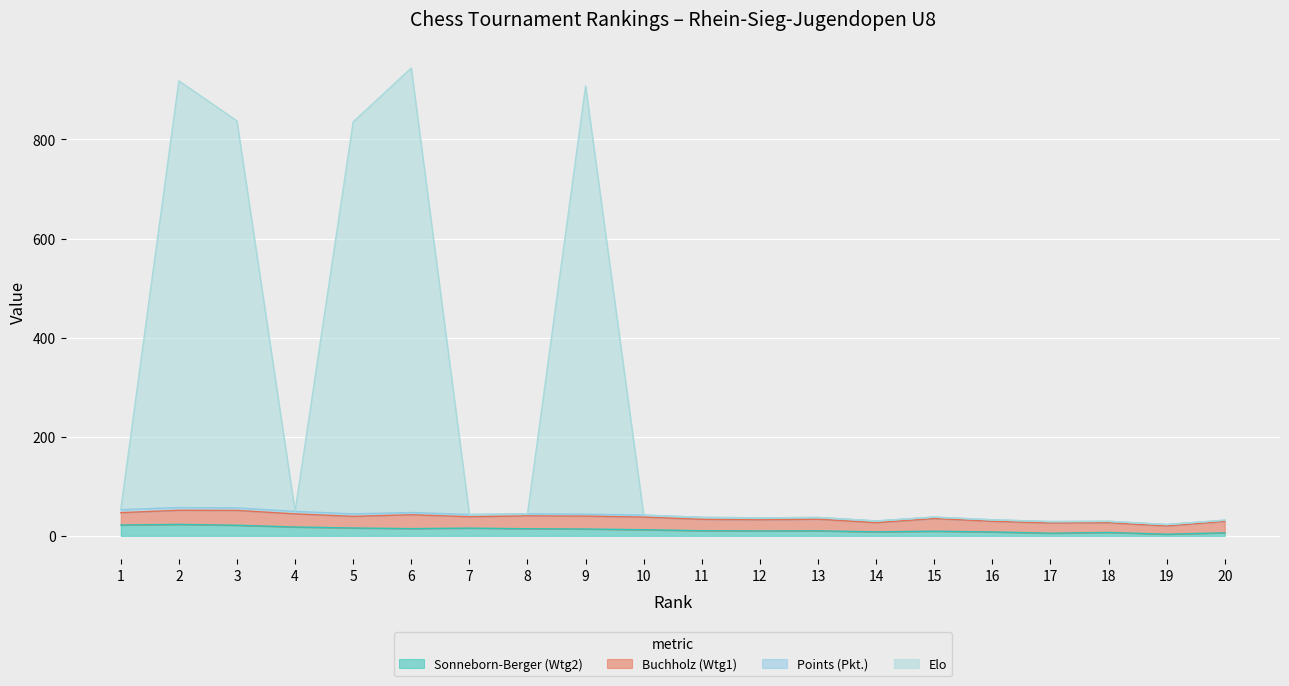

The Elo series shows 37.5 at 11. True or false?

True